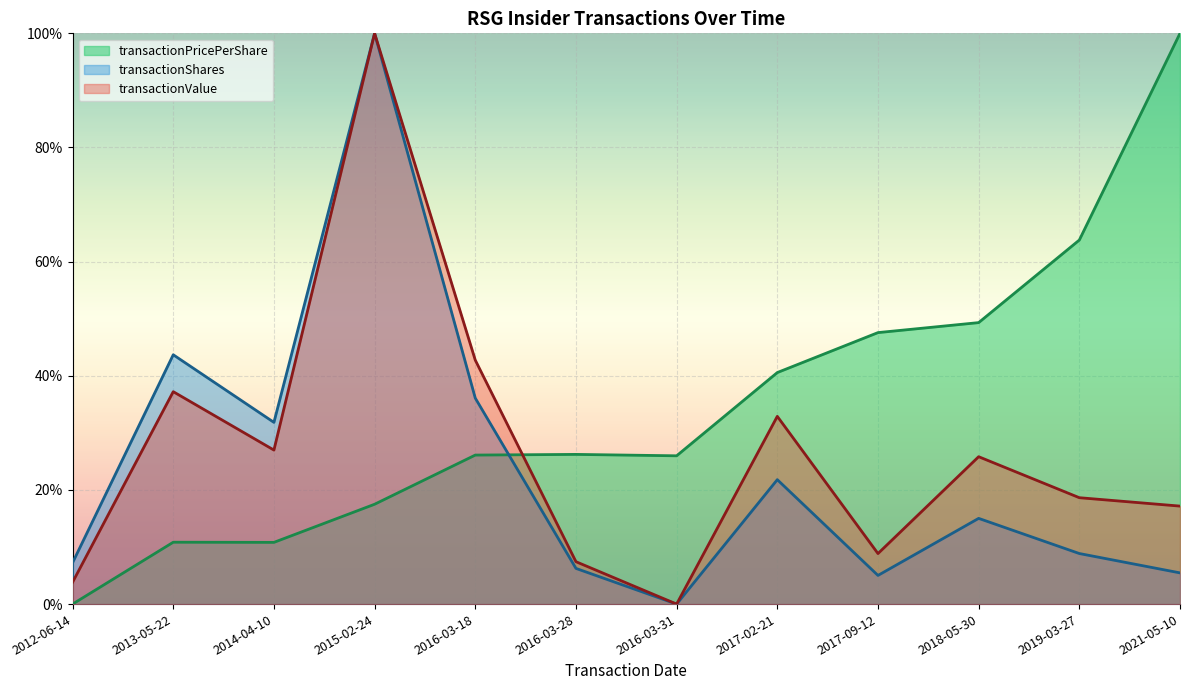

Where is transactionPricePerShare nearest to the value 49?

2018-05-30